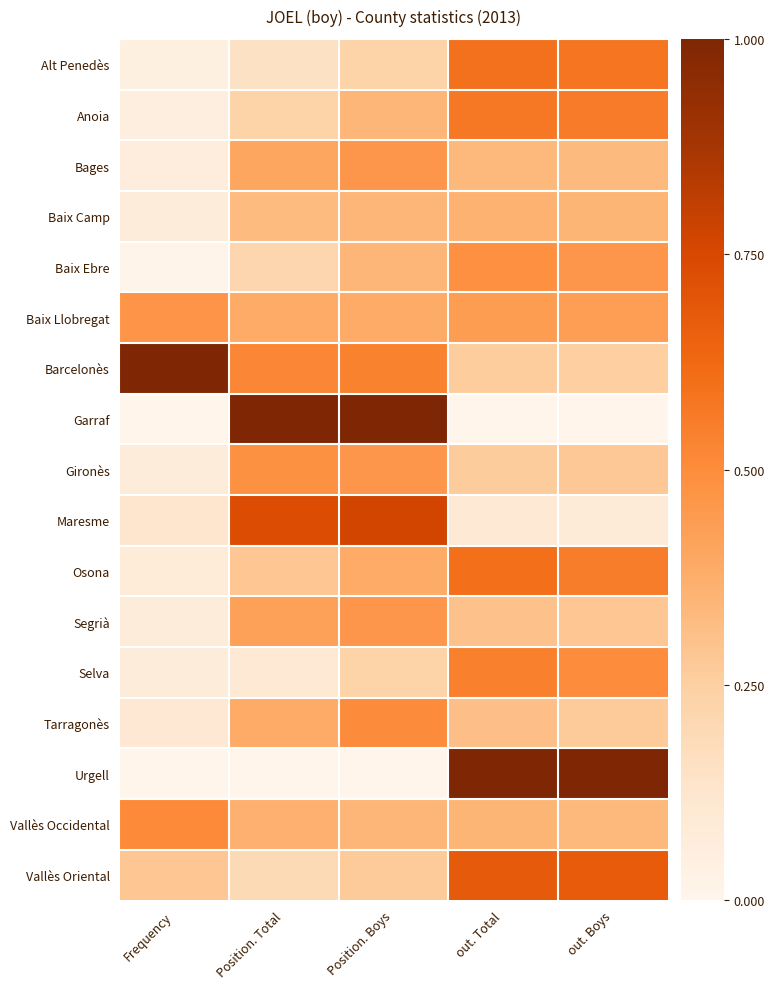

Between Position. Total and Position. Boys, which is larger?

Position. Boys